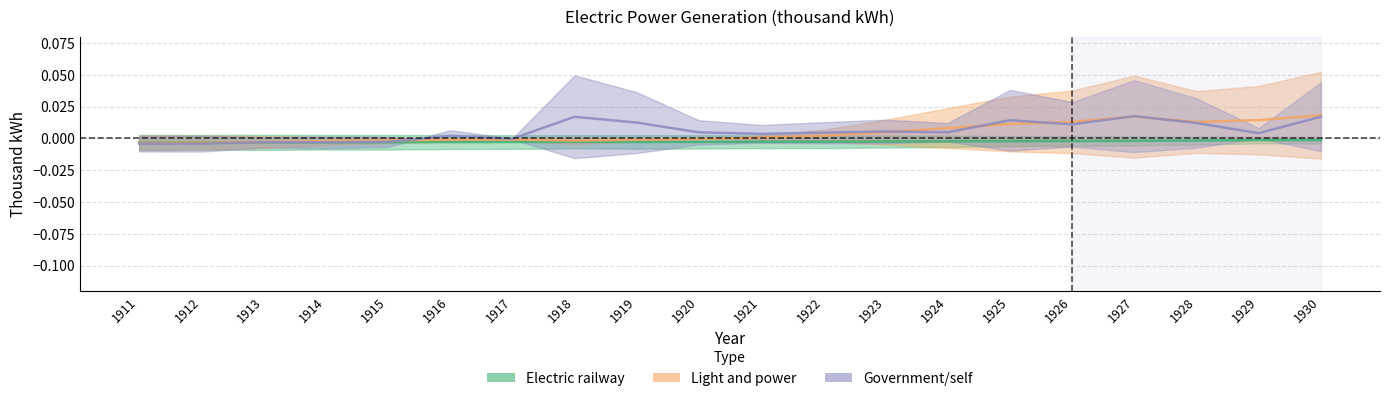

The Light and power series shows 0.0 at 1923. True or false?

True